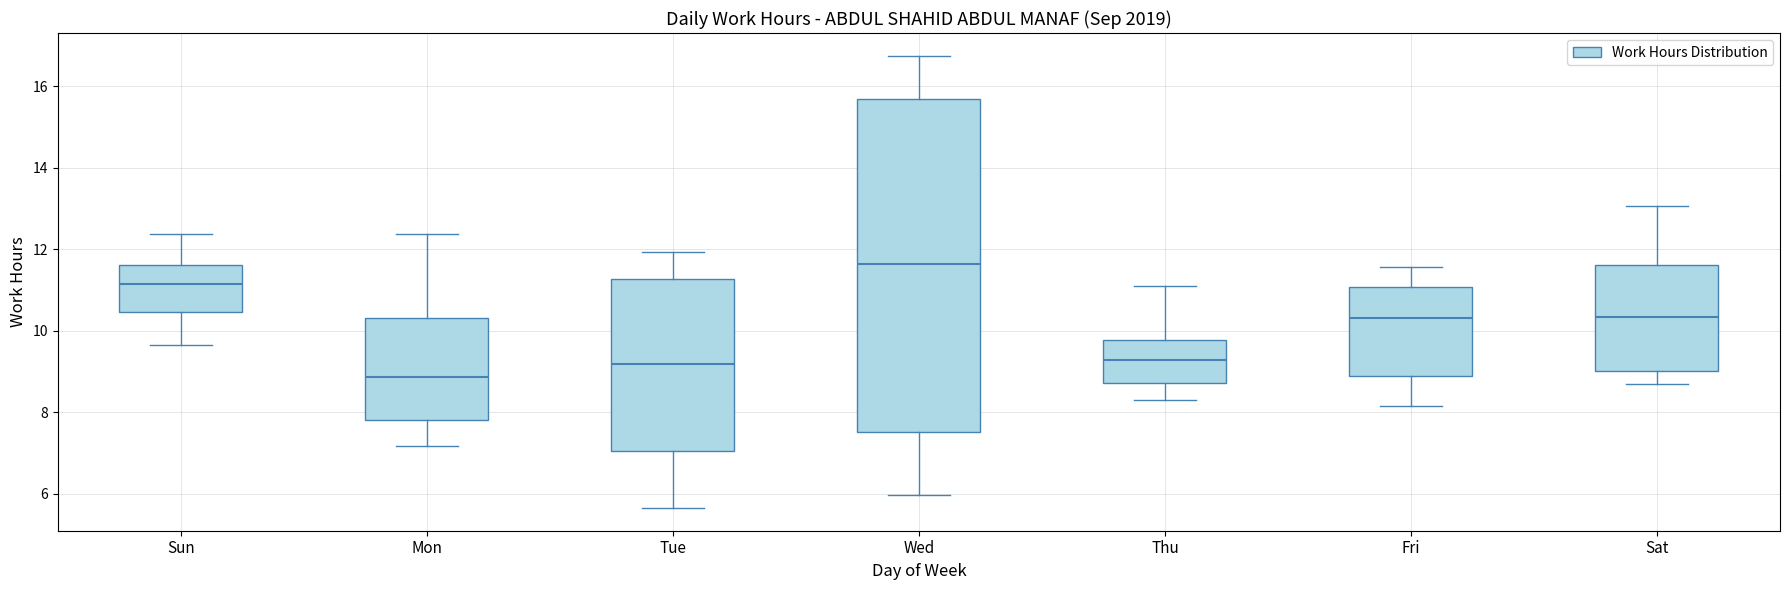

Reading left to right, read every box against the y-axis: the position of its median line, the range the box covers, and the ends of its whiskers. The values are not printed on the chart, so give them approximately, as read against the axis.

Sun: median 11.2, box 10.4 to 11.6, whiskers 9.6 to 12.4
Mon: median 8.8, box 7.8 to 10.4, whiskers 7.2 to 12.4
Tue: median 9.2, box 7.0 to 11.2, whiskers 5.6 to 12.0
Wed: median 11.6, box 7.6 to 15.6, whiskers 6.0 to 16.8
Thu: median 9.2, box 8.8 to 9.8, whiskers 8.4 to 11.0
Fri: median 10.4, box 8.8 to 11.0, whiskers 8.2 to 11.6
Sat: median 10.4, box 9.0 to 11.6, whiskers 8.6 to 13.0